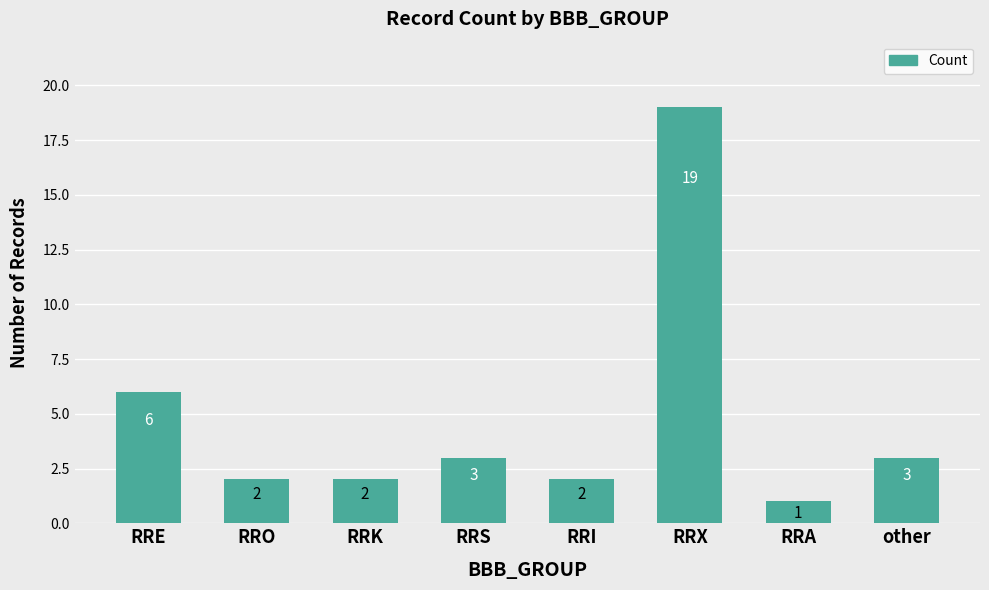

What is the change in value from RRS to RRX?

+16